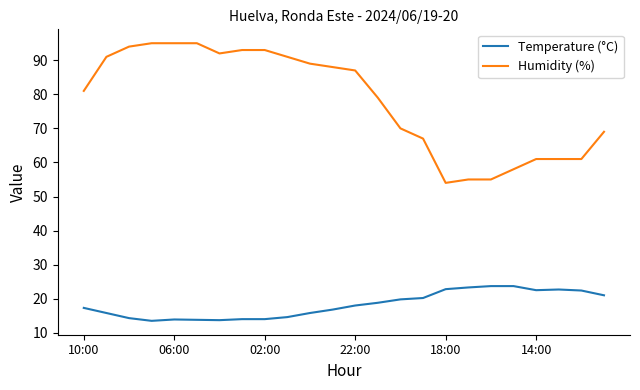

True or false: Temperature (°C) and Humidity (%) intersect in this chart.

False